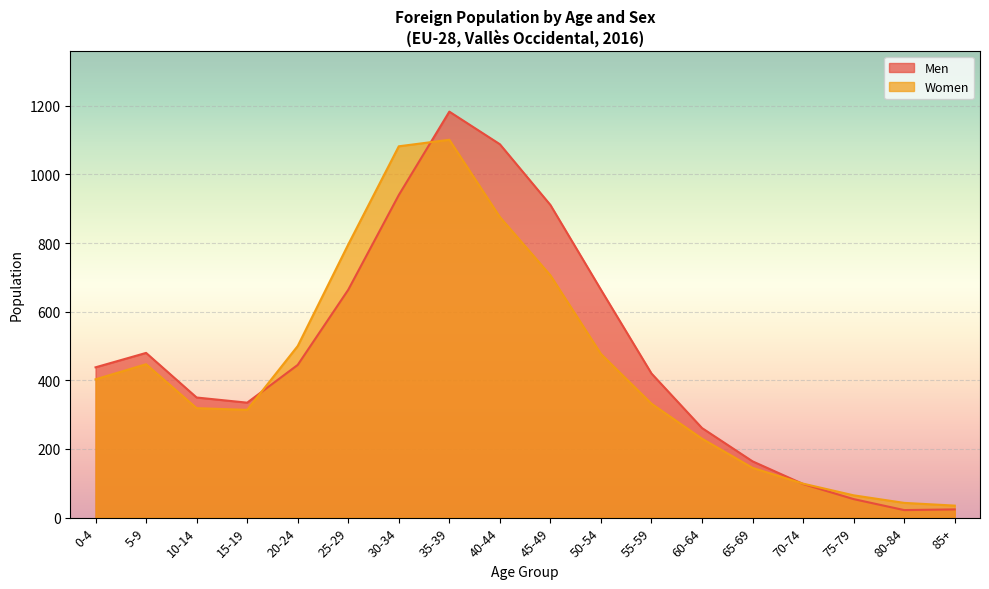

What is the sum of the Women values at 40-44 and 15-19?

1190